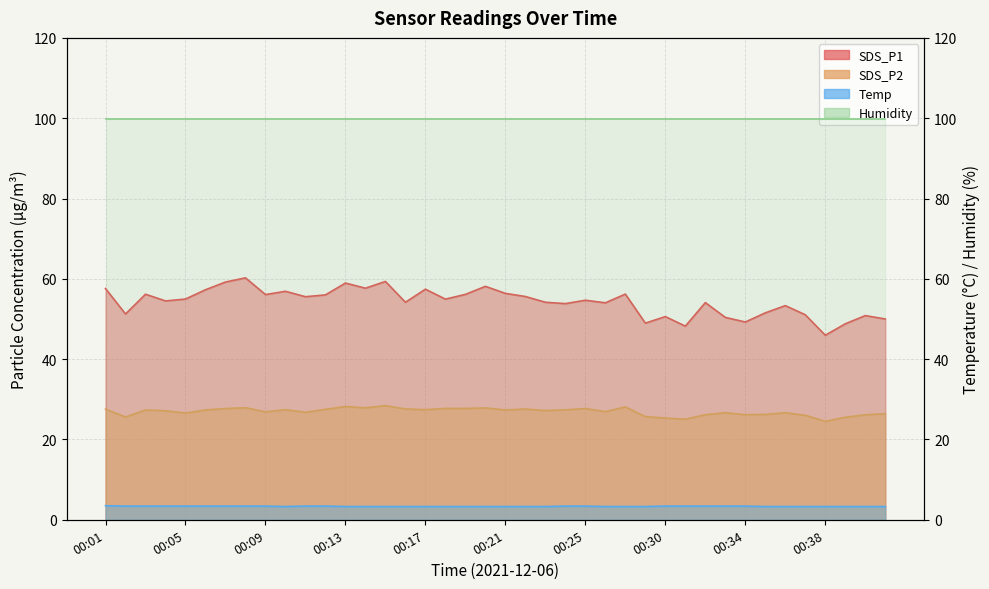

True or false: Temp and SDS_P2 intersect in this chart.

False